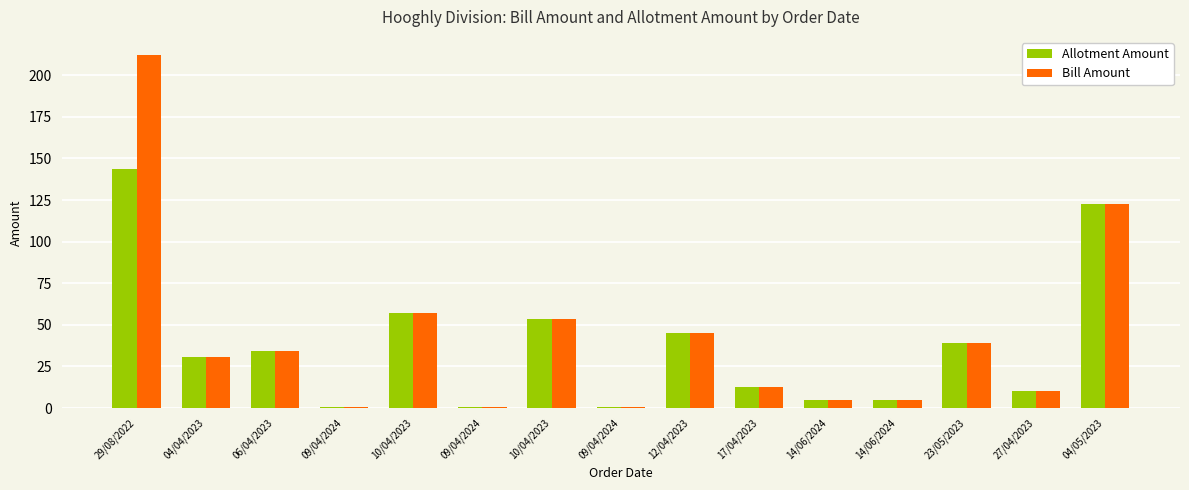

Which series has the largest total across all categories?

Bill Amount